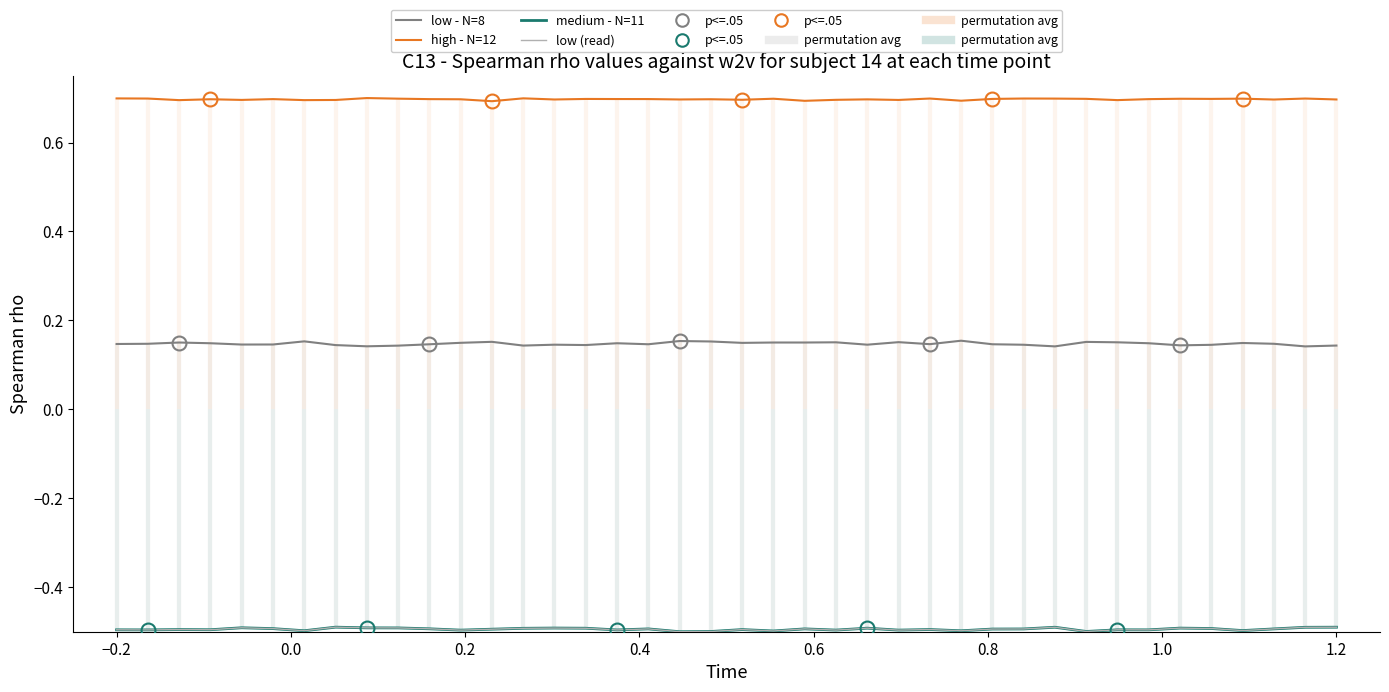

Where is the first local minimum for low (read)?

−0.2